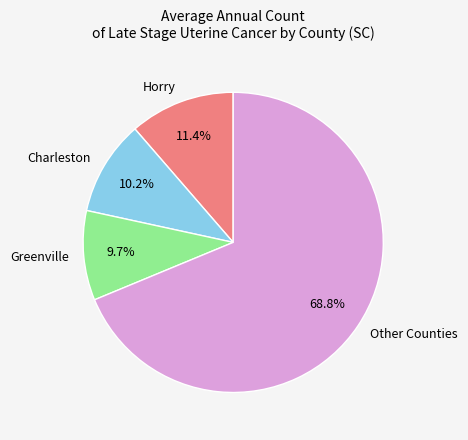

Is there a majority slice in this chart?

Yes